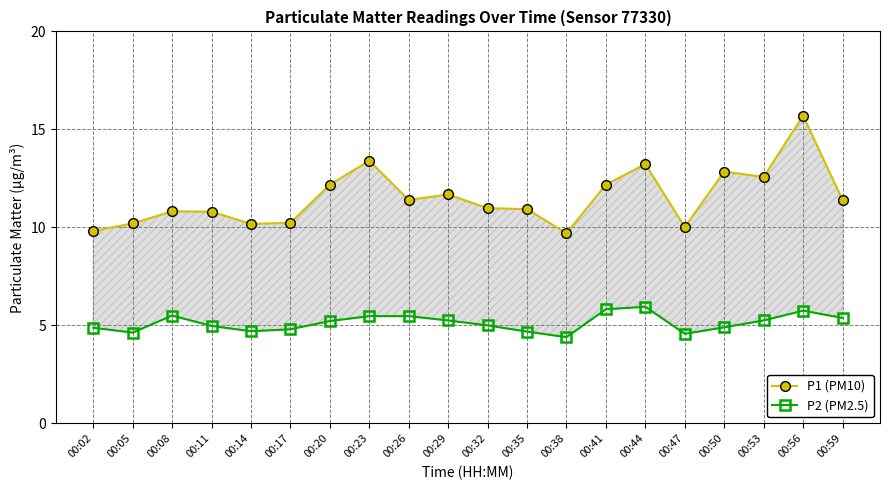

What is the maximum value for P2 (PM2.5)?

6.0